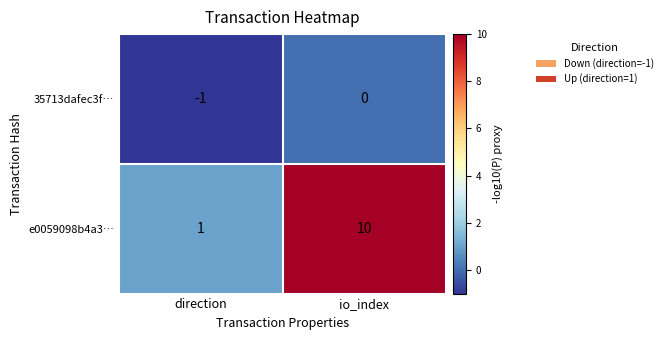

How many data points does each series have?

2